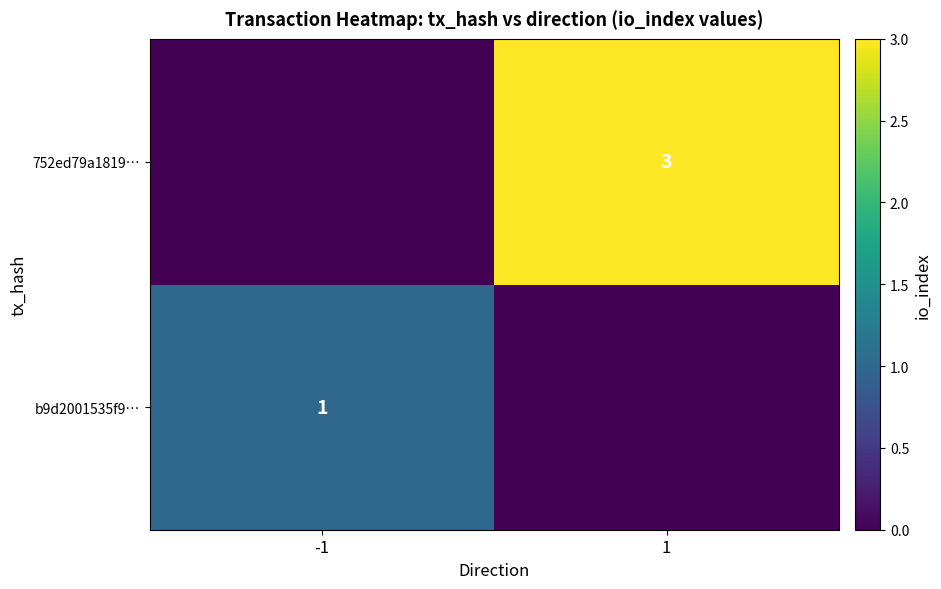

Is it true that b9d2001535f9… equals 1 at -1?

True